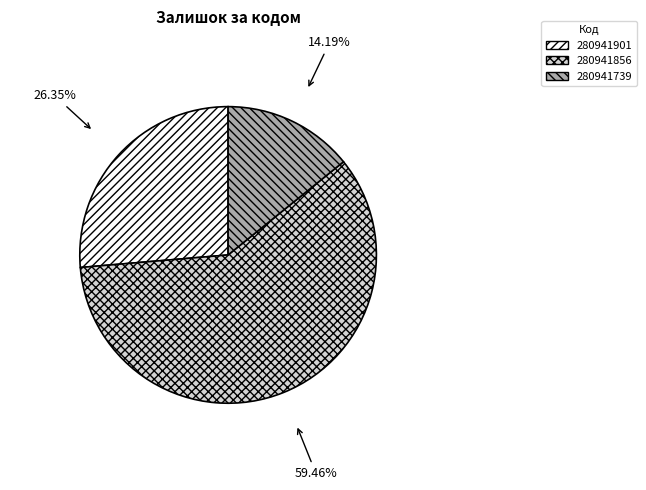

What percentage is the 280941901 slice, to the nearest percent?

26%